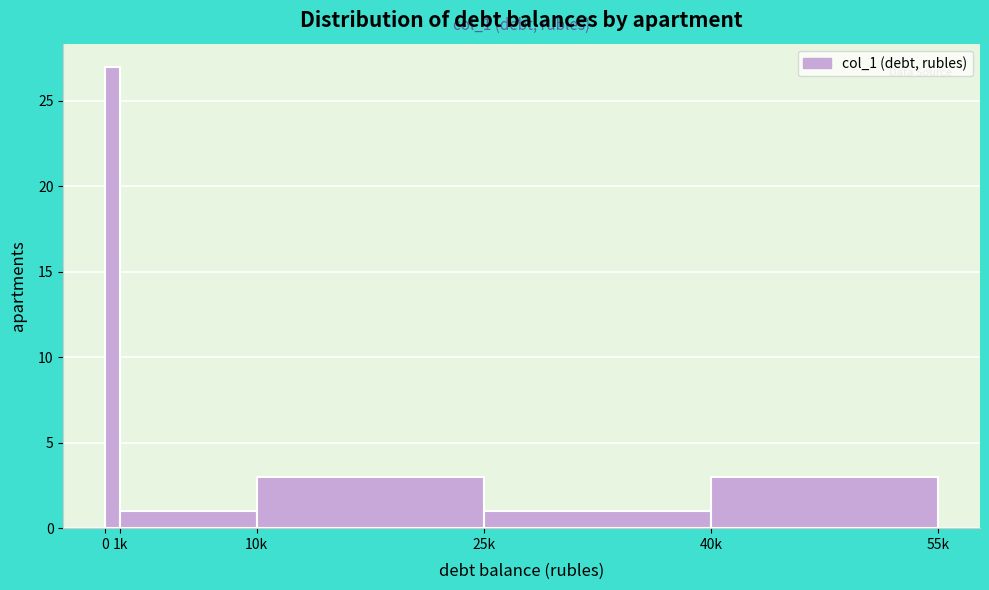

Reading right to left, transcribe all the data shown in this chart.

40k=3	25k=1	10k=3	1k=1	0=27